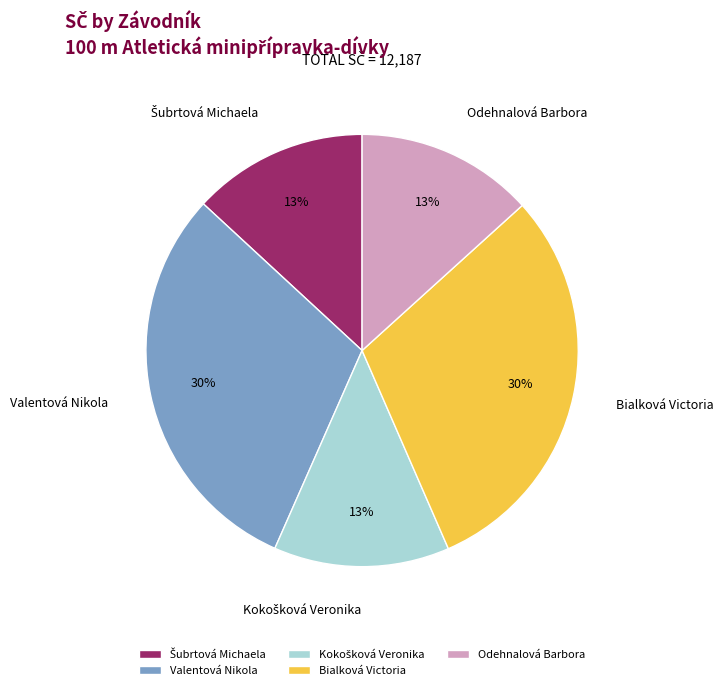

How many segments does this pie chart have?

5